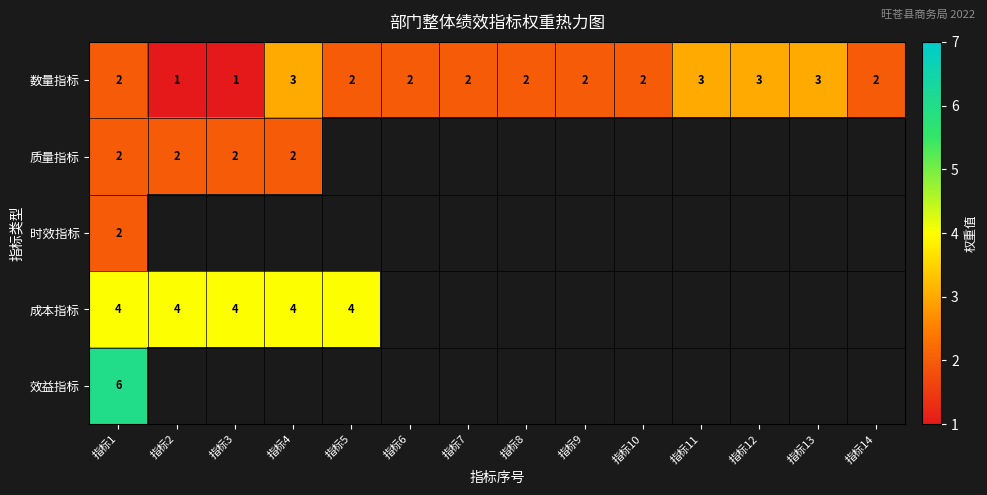

What is the sum of all 数量指标 values?

30